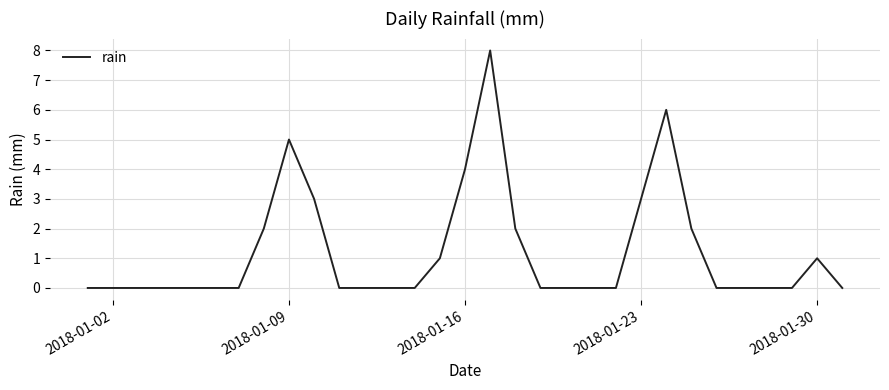

What is the maximum value shown in the chart?

8